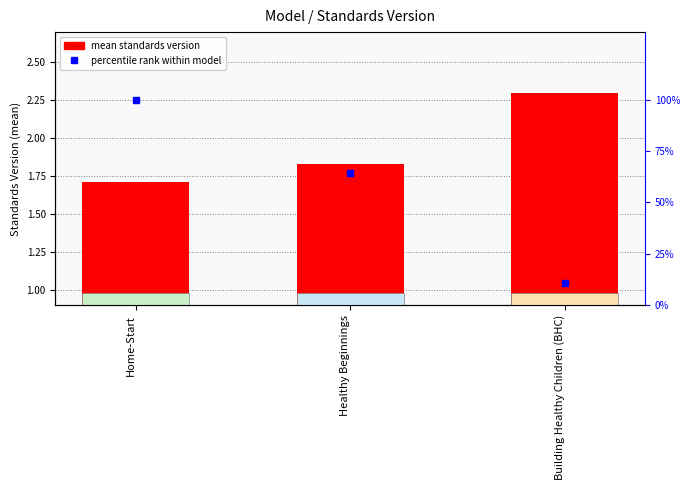

Reading left to right, list all the values displayed in this chart.

Home-Start=1.7	Healthy Beginnings=1.8	Building Healthy Children (BHC)=2.3